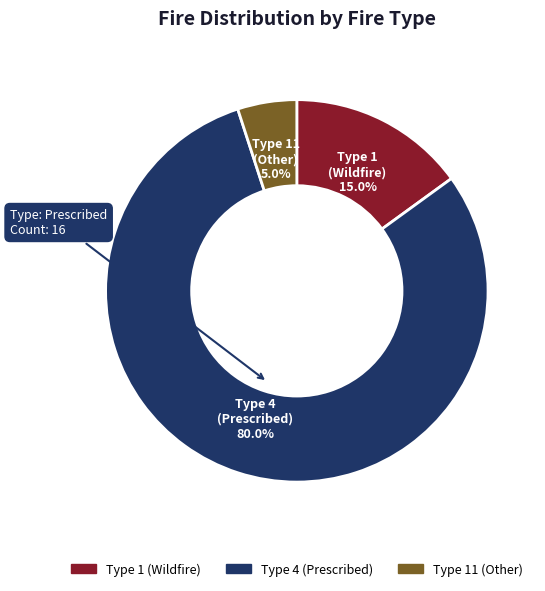

What is the smallest slice in the pie chart?

Type 11 (Other)